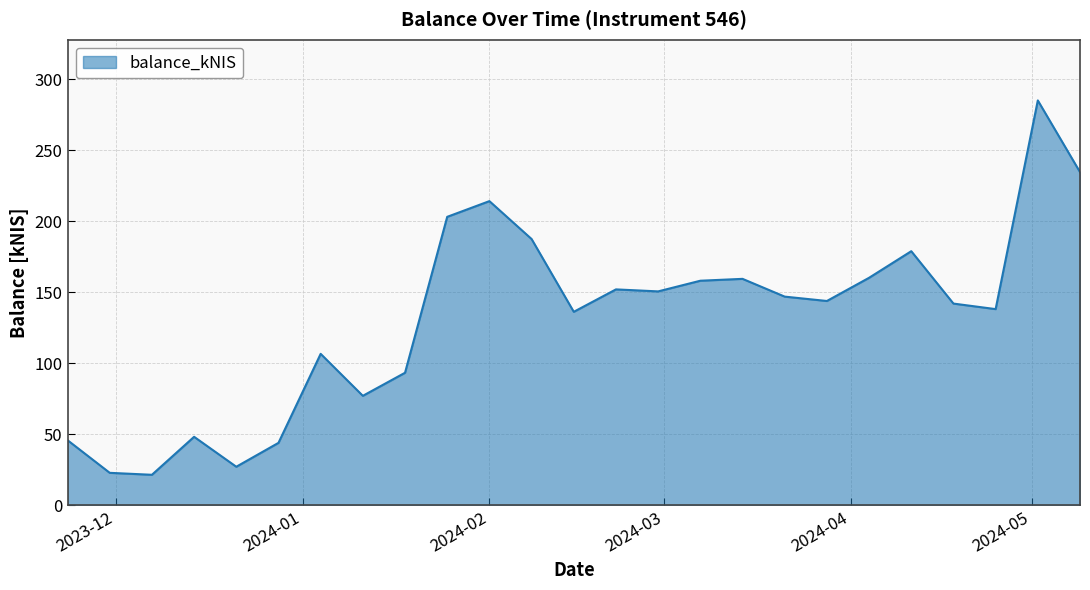

True or false: the data has more than 2 interior local peaks.

True